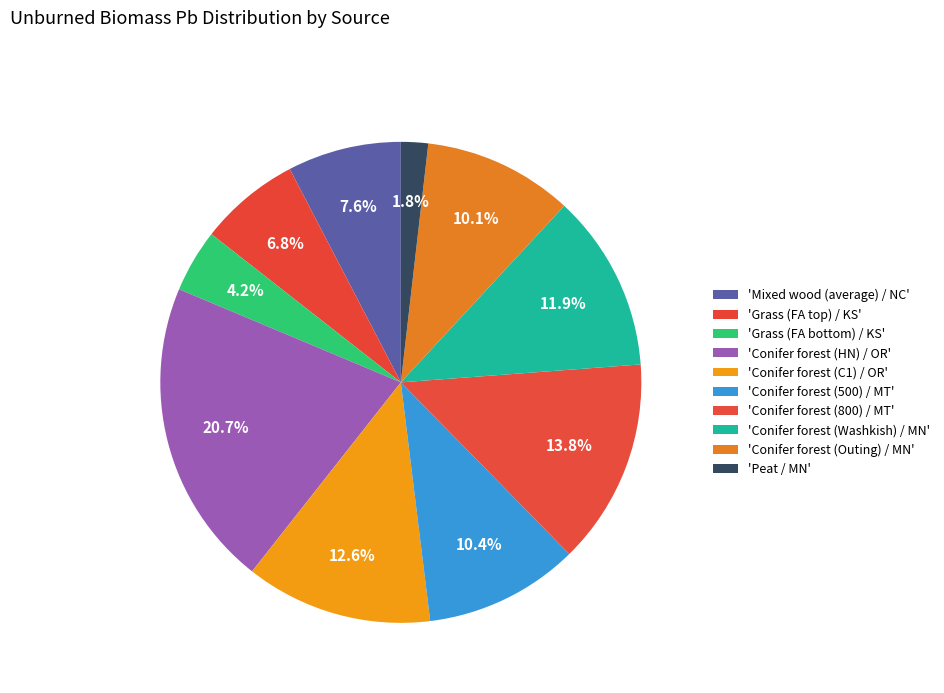

Rank the categories by value from highest to lowest.

Conifer forest (HN) / OR, Conifer forest (800) / MT, Conifer forest (C1) / OR, Conifer forest (Washkish) / MN, Conifer forest (500) / MT, Conifer forest (Outing) / MN, Mixed wood (average) / NC, Grass (FA top) / KS, Grass (FA bottom) / KS, Peat / MN